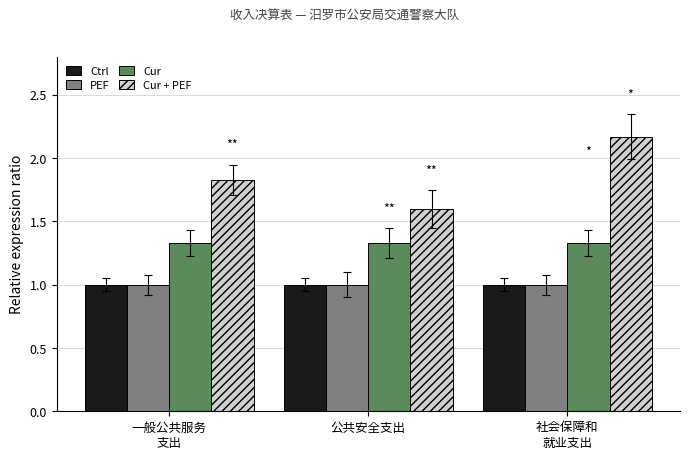

At which category is the sum across all series the highest?

社会保障和
就业支出